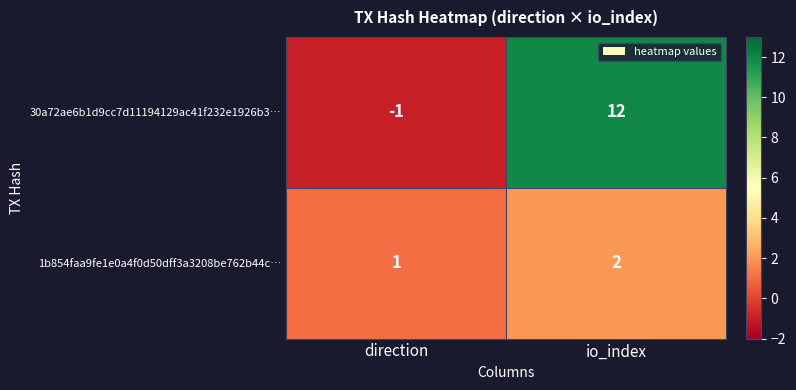

The value of 1b854faa9fe1e0a4f0d50dff3a3208be762b44c… at io_index is 2. True or false?

True